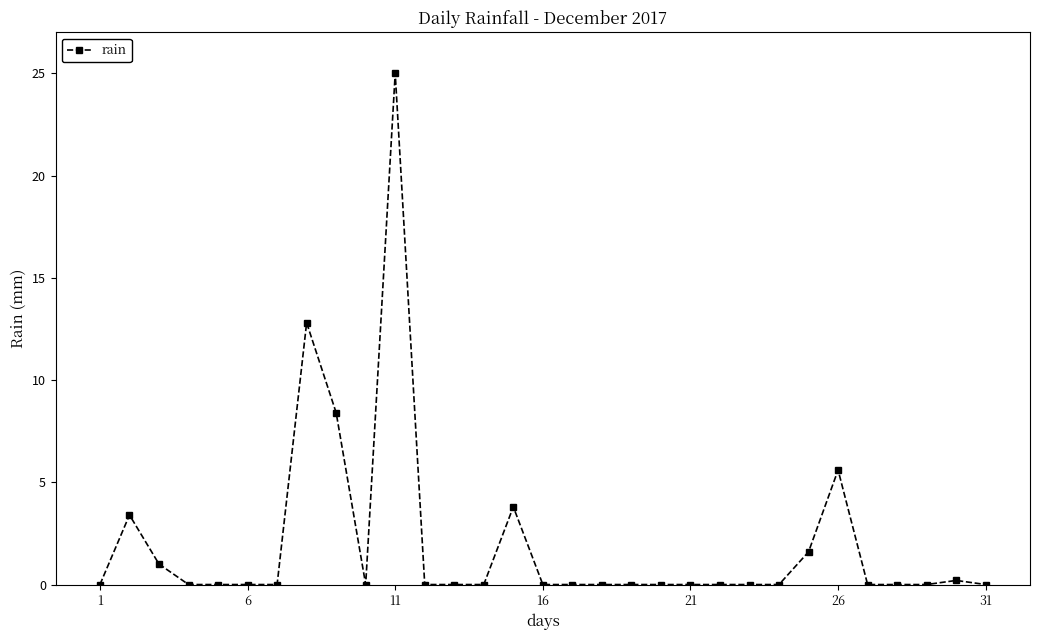

What is the value of the 26th point from the left?

5.6